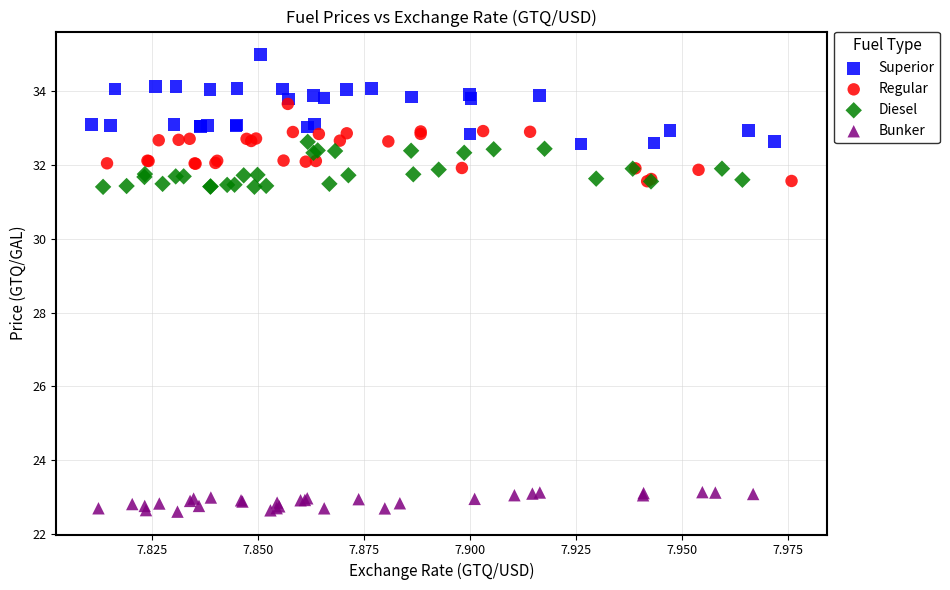

Which series reaches the maximum Y coordinate?

Superior